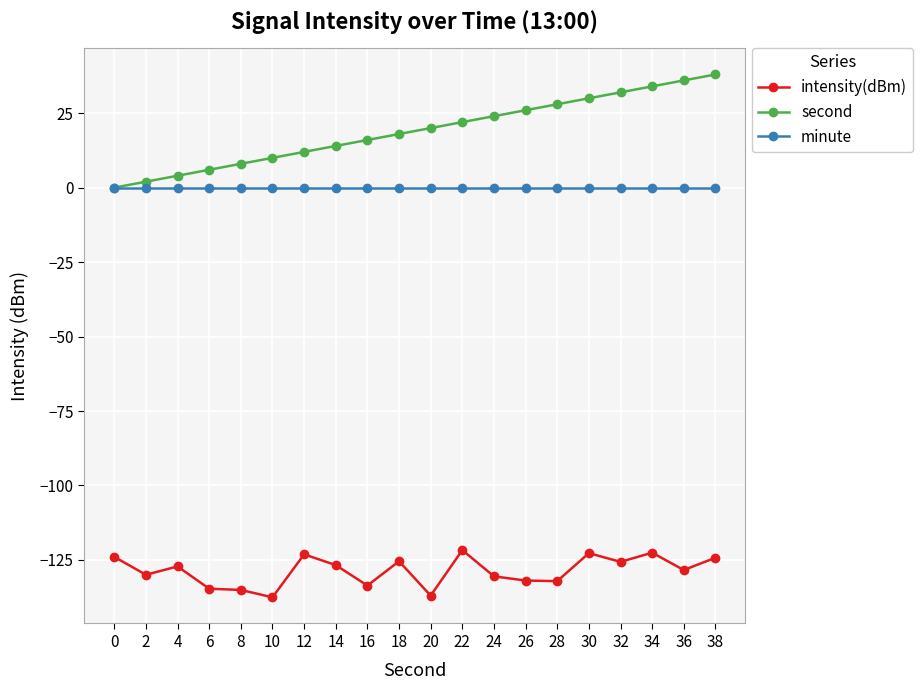

What is the spread (max minus min) of values at 36?

164.4